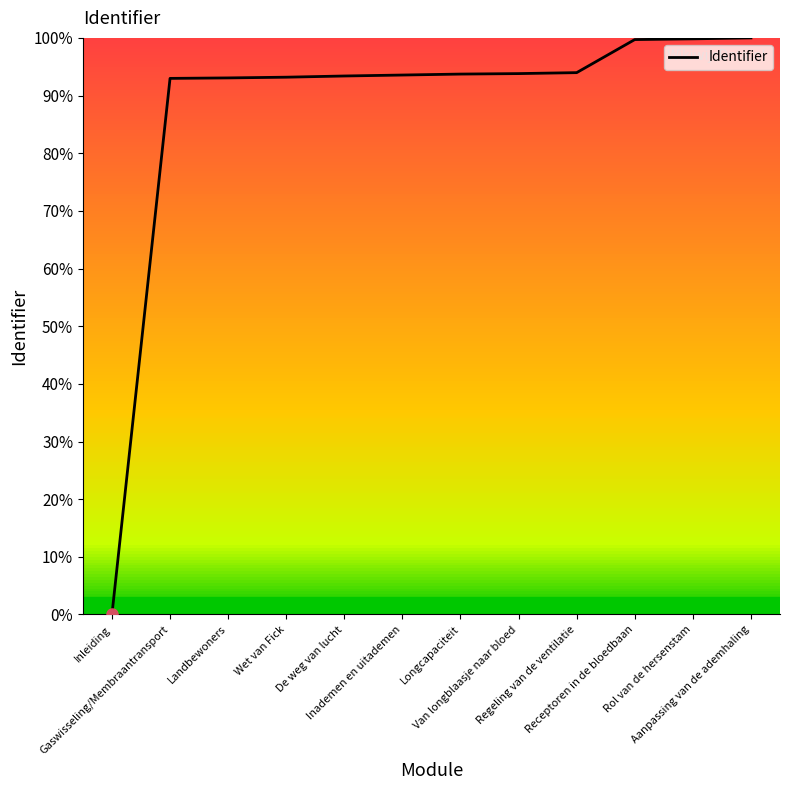

Count the number of data series in this chart.

1